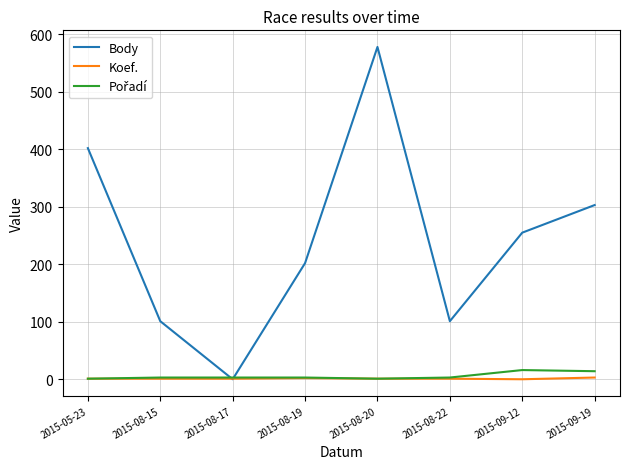

At which category is the sum across all series the highest?

2015-08-20